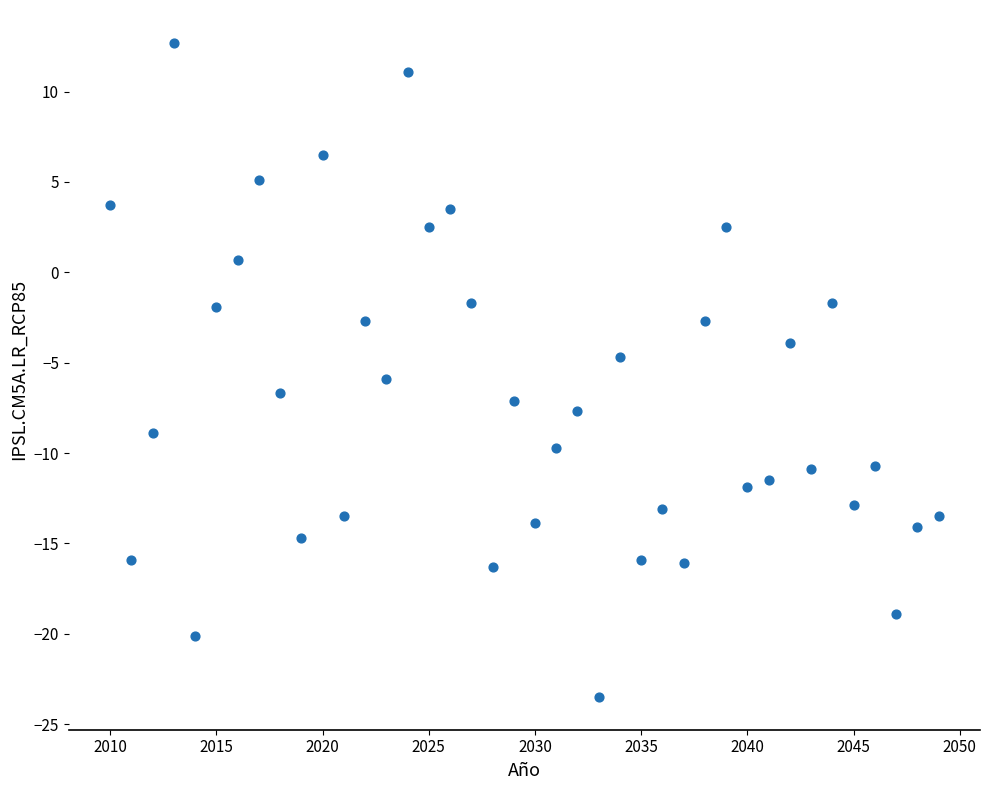

What is the range of X values (max minus min)?

39.0